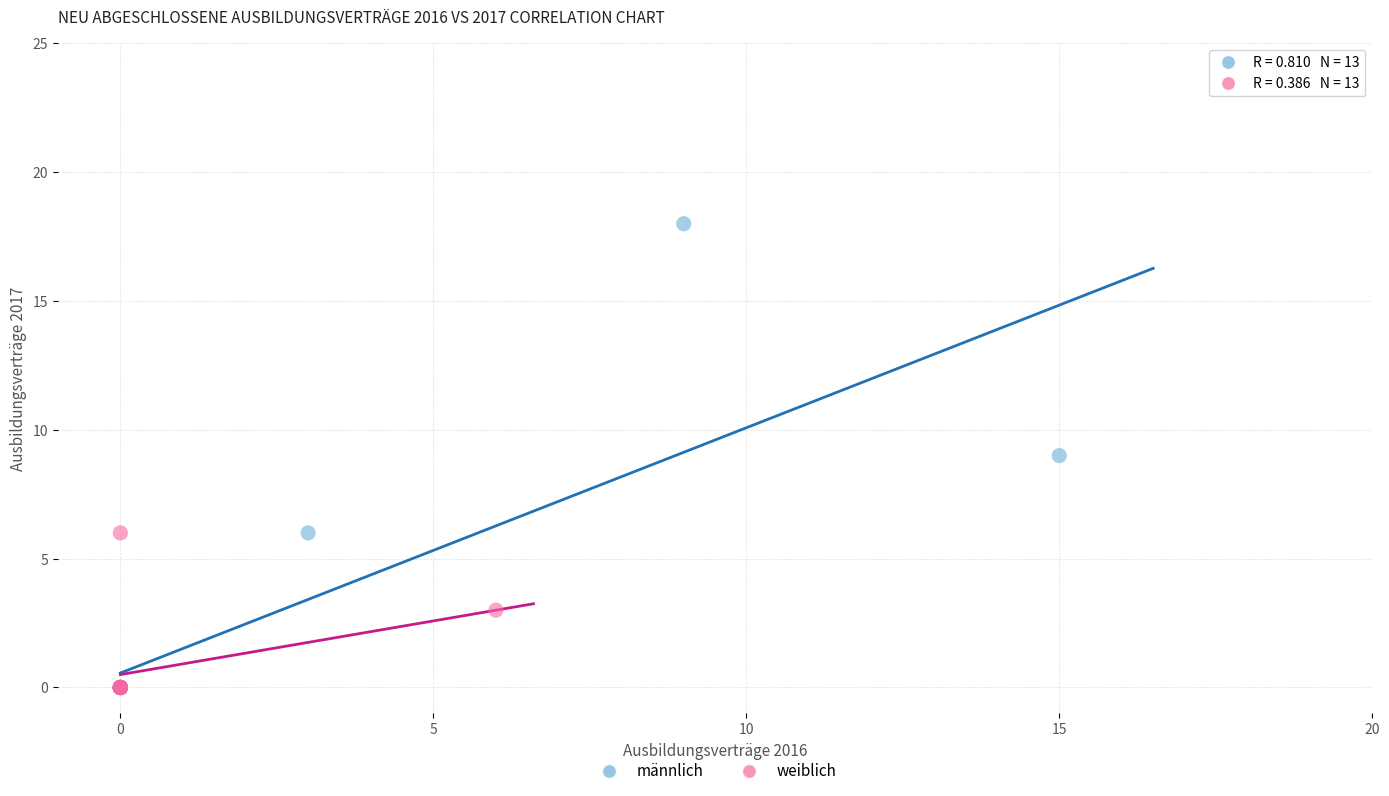

Which series has the largest Y range (max minus min)?

männlich